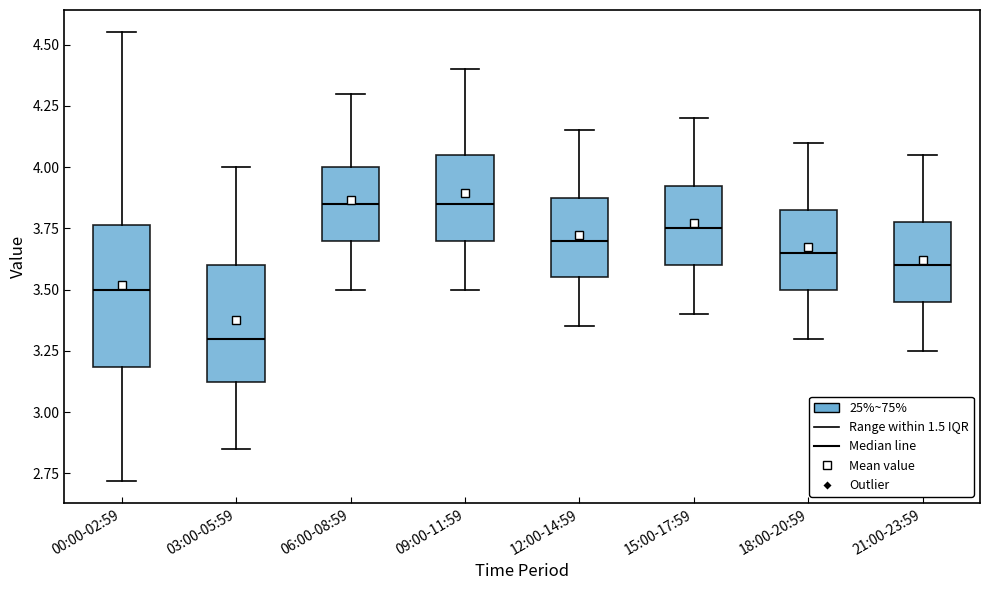

Reading left to right, read every box against the y-axis: the position of its median line, the range the box covers, and the ends of its whiskers. The values are not printed on the chart, so give them approximately, as read against the axis.

00:00-02:59: median 3.50, box 3.20 to 3.75, whiskers 2.70 to 4.55
03:00-05:59: median 3.30, box 3.15 to 3.60, whiskers 2.85 to 4.00
06:00-08:59: median 3.85, box 3.70 to 4.00, whiskers 3.50 to 4.30
09:00-11:59: median 3.85, box 3.70 to 4.05, whiskers 3.50 to 4.40
12:00-14:59: median 3.70, box 3.55 to 3.90, whiskers 3.35 to 4.15
15:00-17:59: median 3.75, box 3.60 to 3.95, whiskers 3.40 to 4.20
18:00-20:59: median 3.65, box 3.50 to 3.85, whiskers 3.30 to 4.10
21:00-23:59: median 3.60, box 3.45 to 3.80, whiskers 3.25 to 4.05